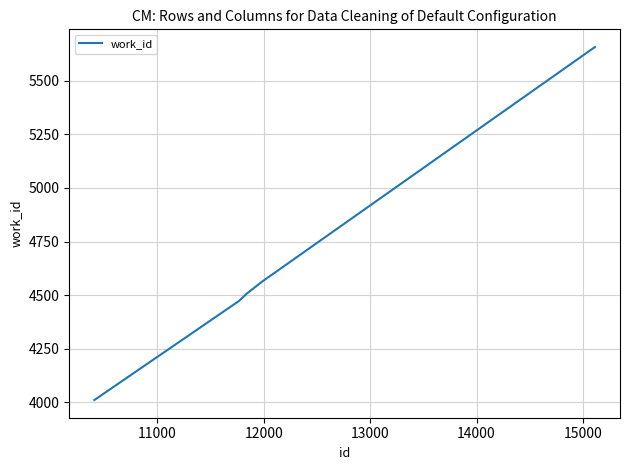

True or false: there are more than 1 points higher than both neighbors.

False